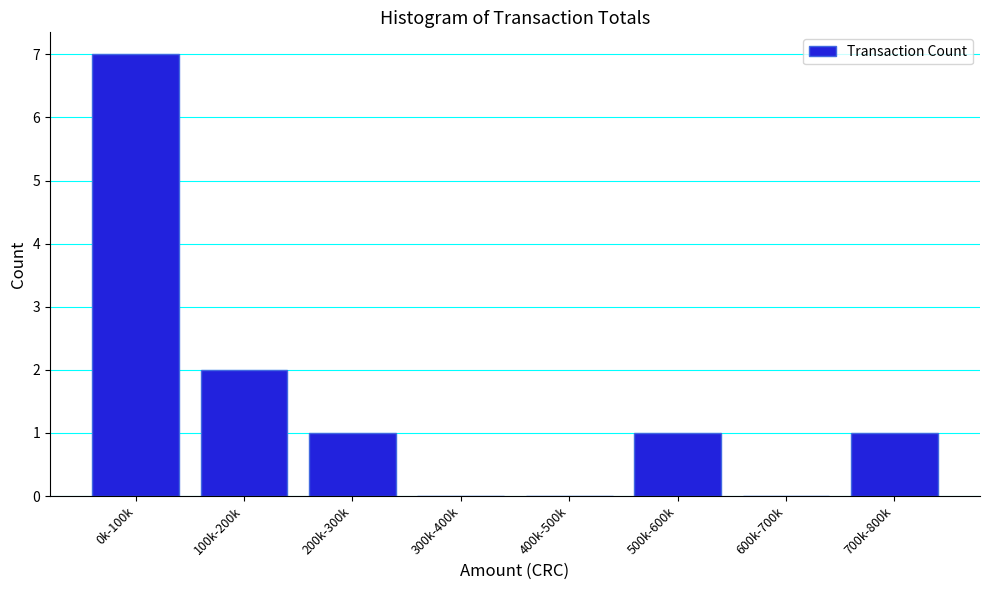

Reading left to right, extract all data points from this chart.

0k-100k=7	100k-200k=2	200k-300k=1	300k-400k=0	400k-500k=0	500k-600k=1	600k-700k=0	700k-800k=1